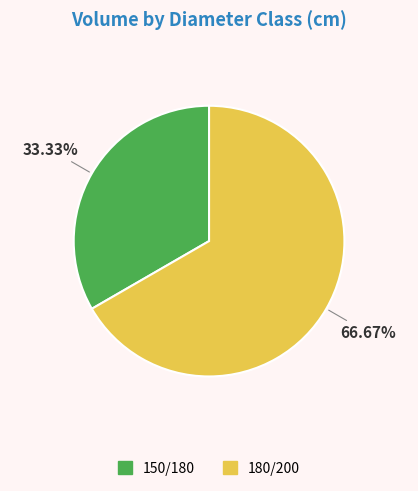

How many segments does this pie chart have?

2